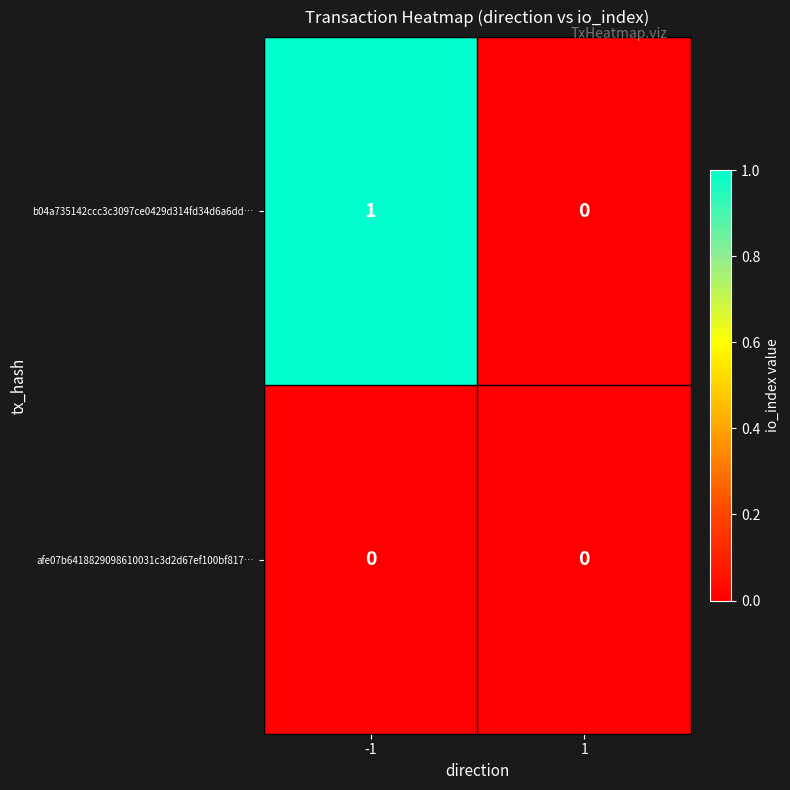

Reading left to right, list all the values displayed in this chart.

b04a735142ccc3c3097ce0429d314fd34d6a6dd…: 1	0
afe07b6418829098610031c3d2d67ef100bf817…: 0	0